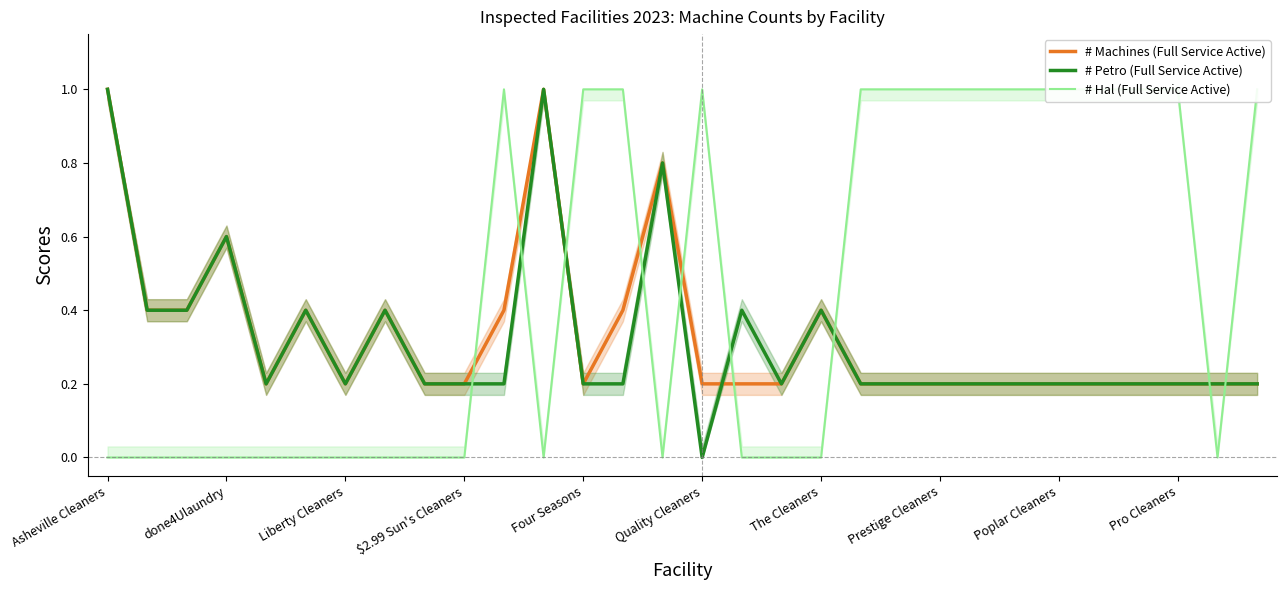

Where is the first local maximum for # Petro (Full Service Active)?

done4Ulaundry